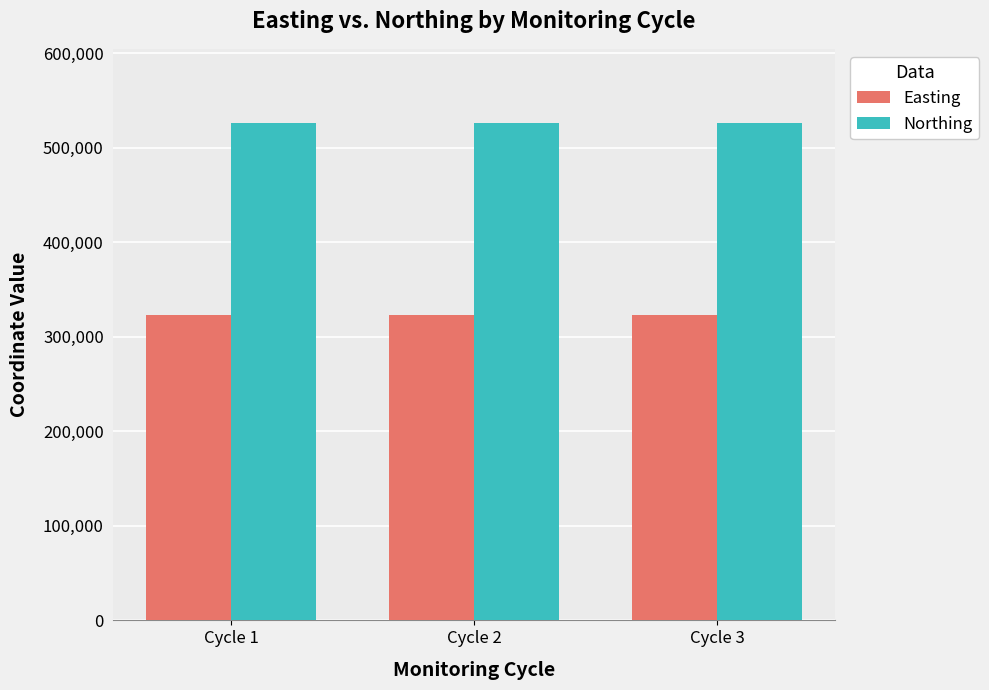

What is the smallest value displayed?

323071